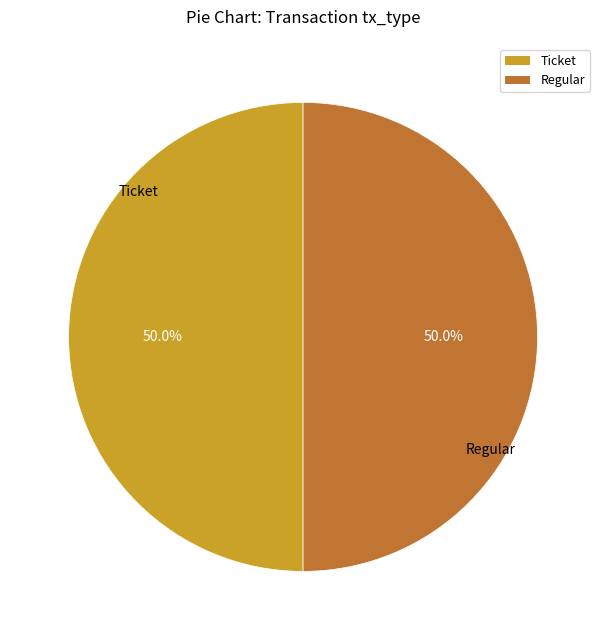

What is the ratio of the value at Ticket to the value at Regular?

1.0